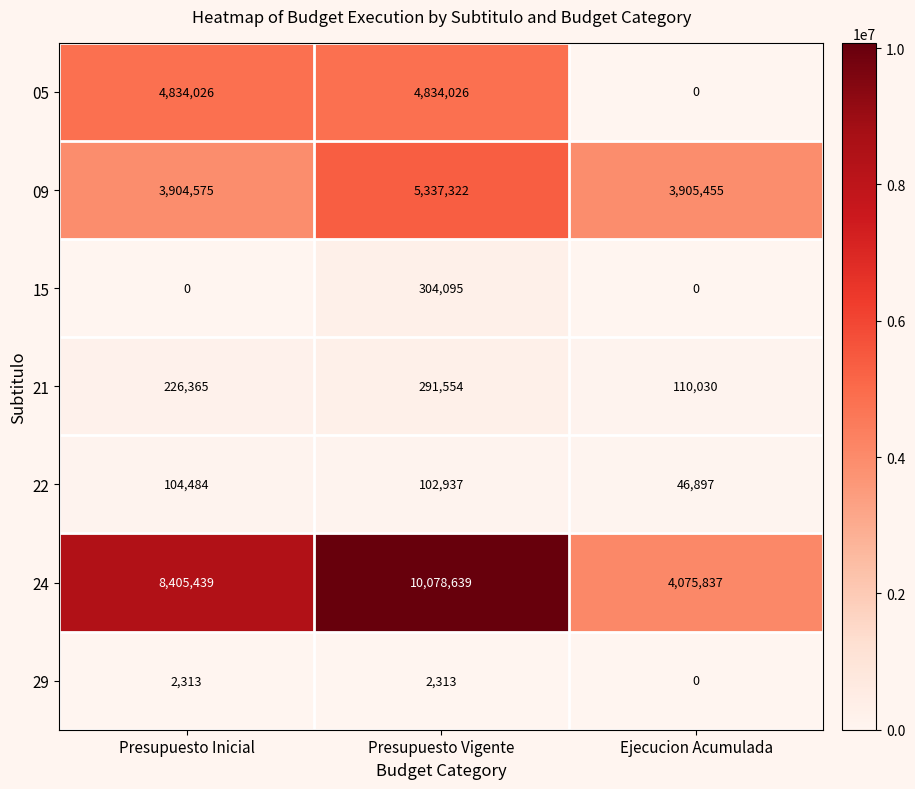

Which series has the largest range (max minus min)?

24